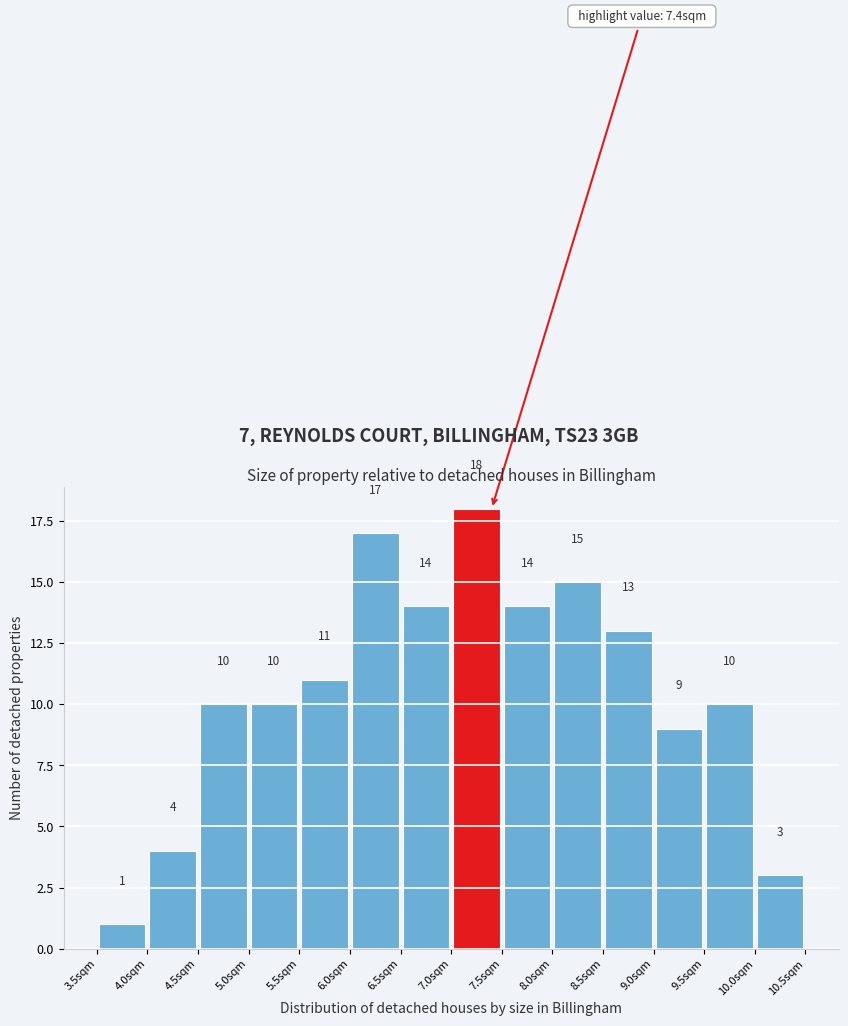

Reading left to right, list every bar in this chart as the range it spans on the x-axis followed by its height.

3.5 to 4.0: 1
4.0 to 4.5: 4
4.5 to 5.0: 10
5.0 to 5.5: 10
5.5 to 6.0: 11
6.0 to 6.5: 17
6.5 to 7.0: 14
7.0 to 7.5: 18
7.5 to 8.0: 14
8.0 to 8.5: 15
8.5 to 9.0: 13
9.0 to 9.5: 9
9.5 to 10.0: 10
10.0 to 10.5: 3